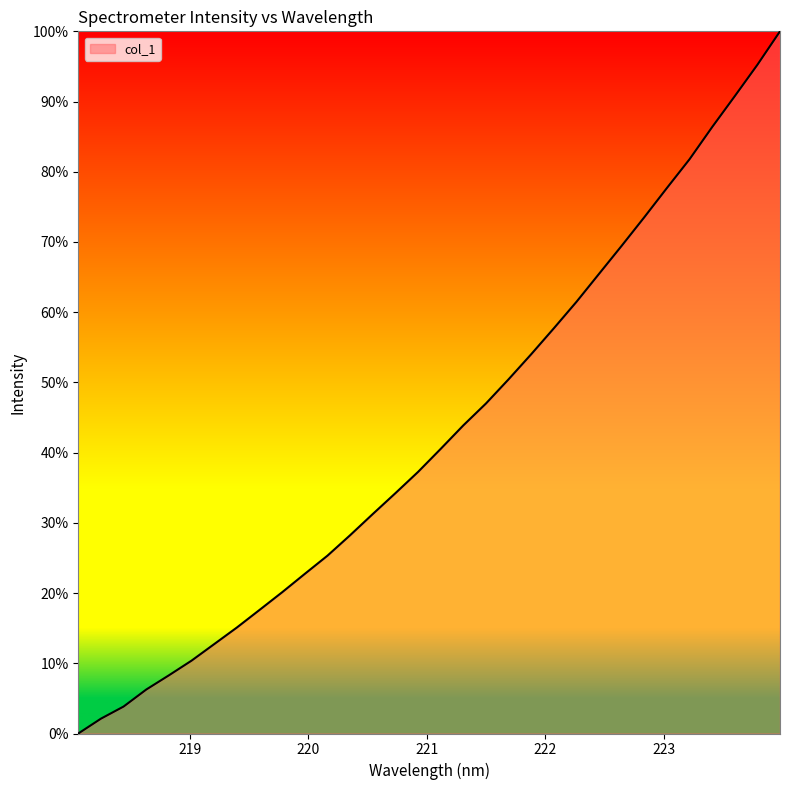

Does the chart display data point markers on the line(s)?

No